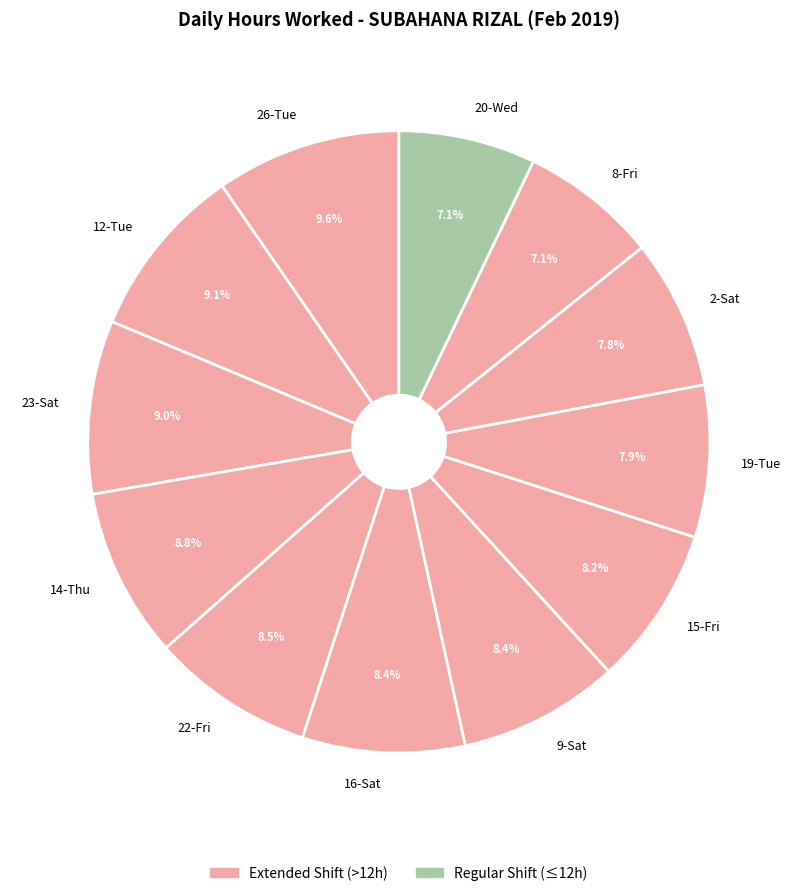

Which category has the biggest portion of the pie?

26-Tue